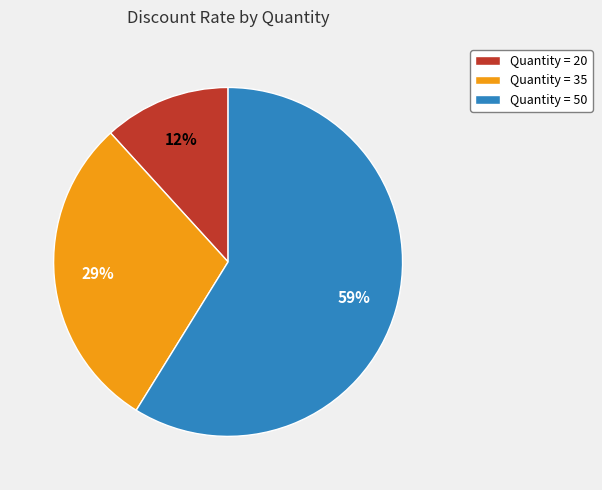

Combined, do Quantity = 50 and Quantity = 35 account for over 50%?

Yes